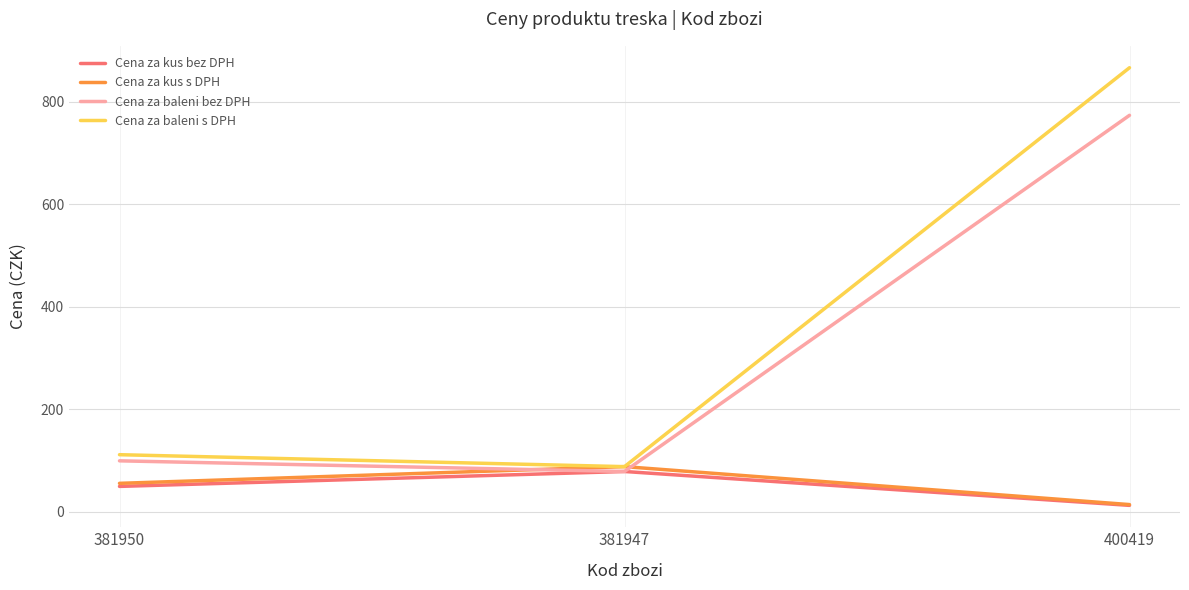

Rank the categories by Cena za kus bez DPH value from highest to lowest.

381947, 381950, 400419